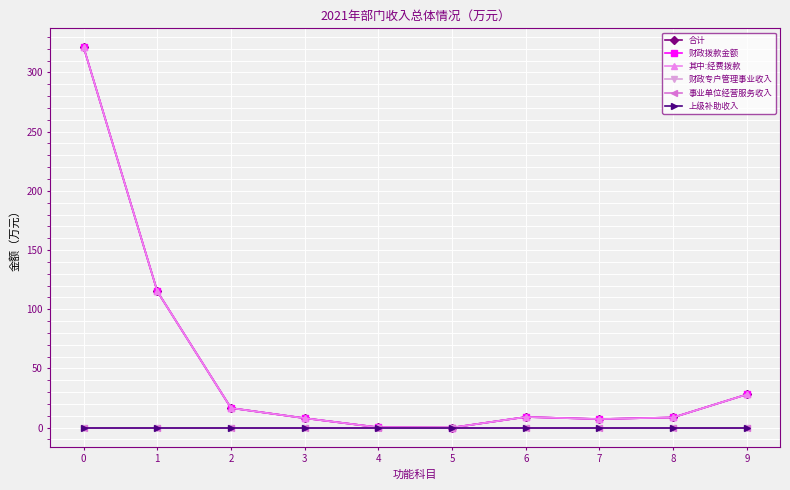

Does the chart have visible grid lines?

Yes